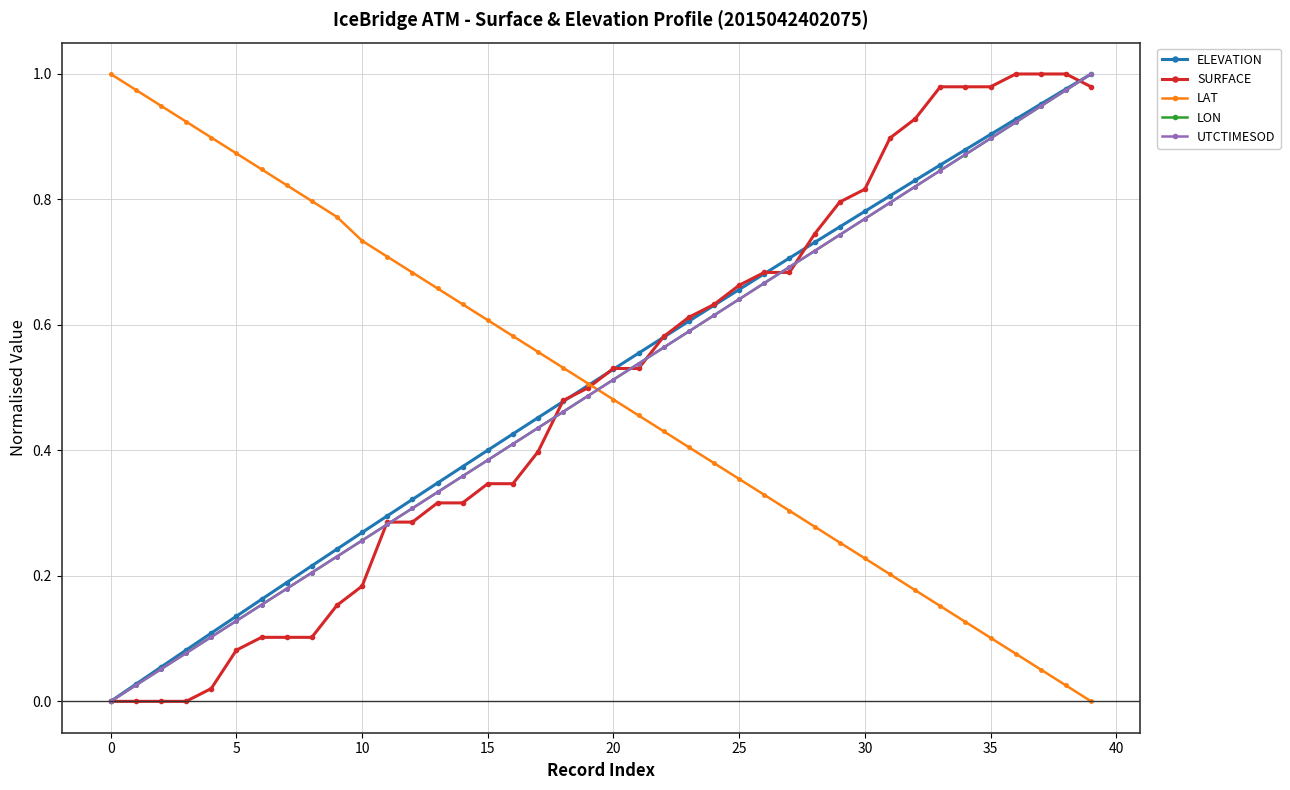

True or false: ELEVATION has more than 0 points higher than both neighbors.

False